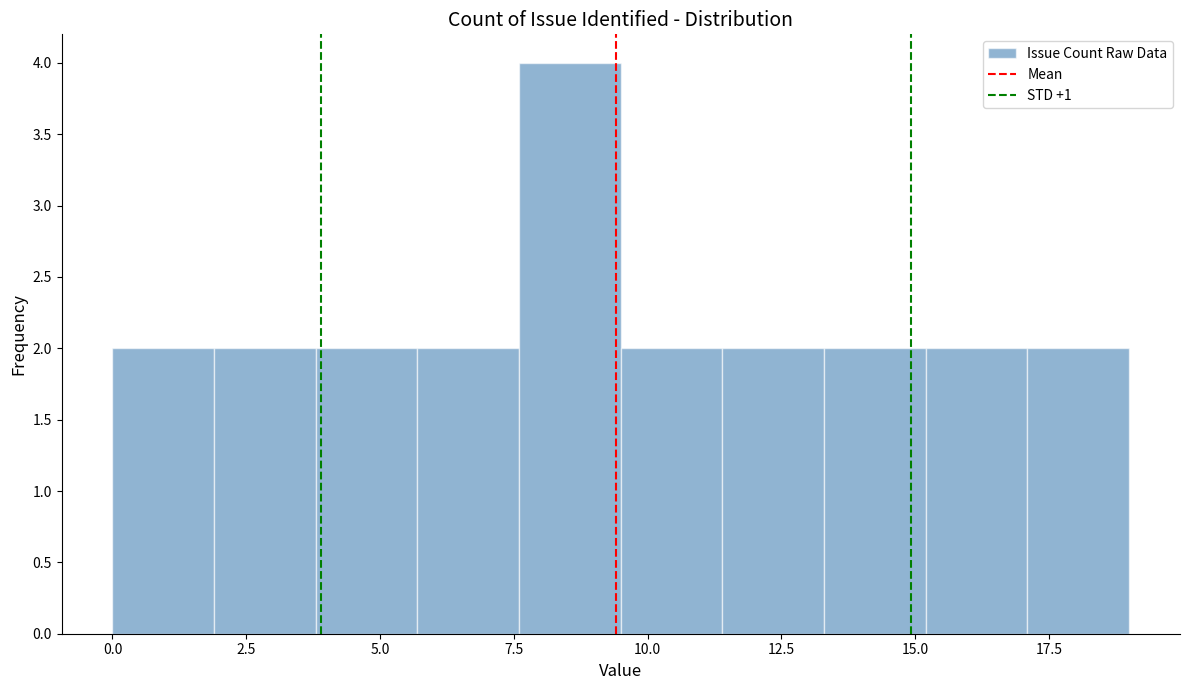

Around what value on the x-axis is the tallest bar? Give the approximate position of its centre, as read against the axis.

8.5